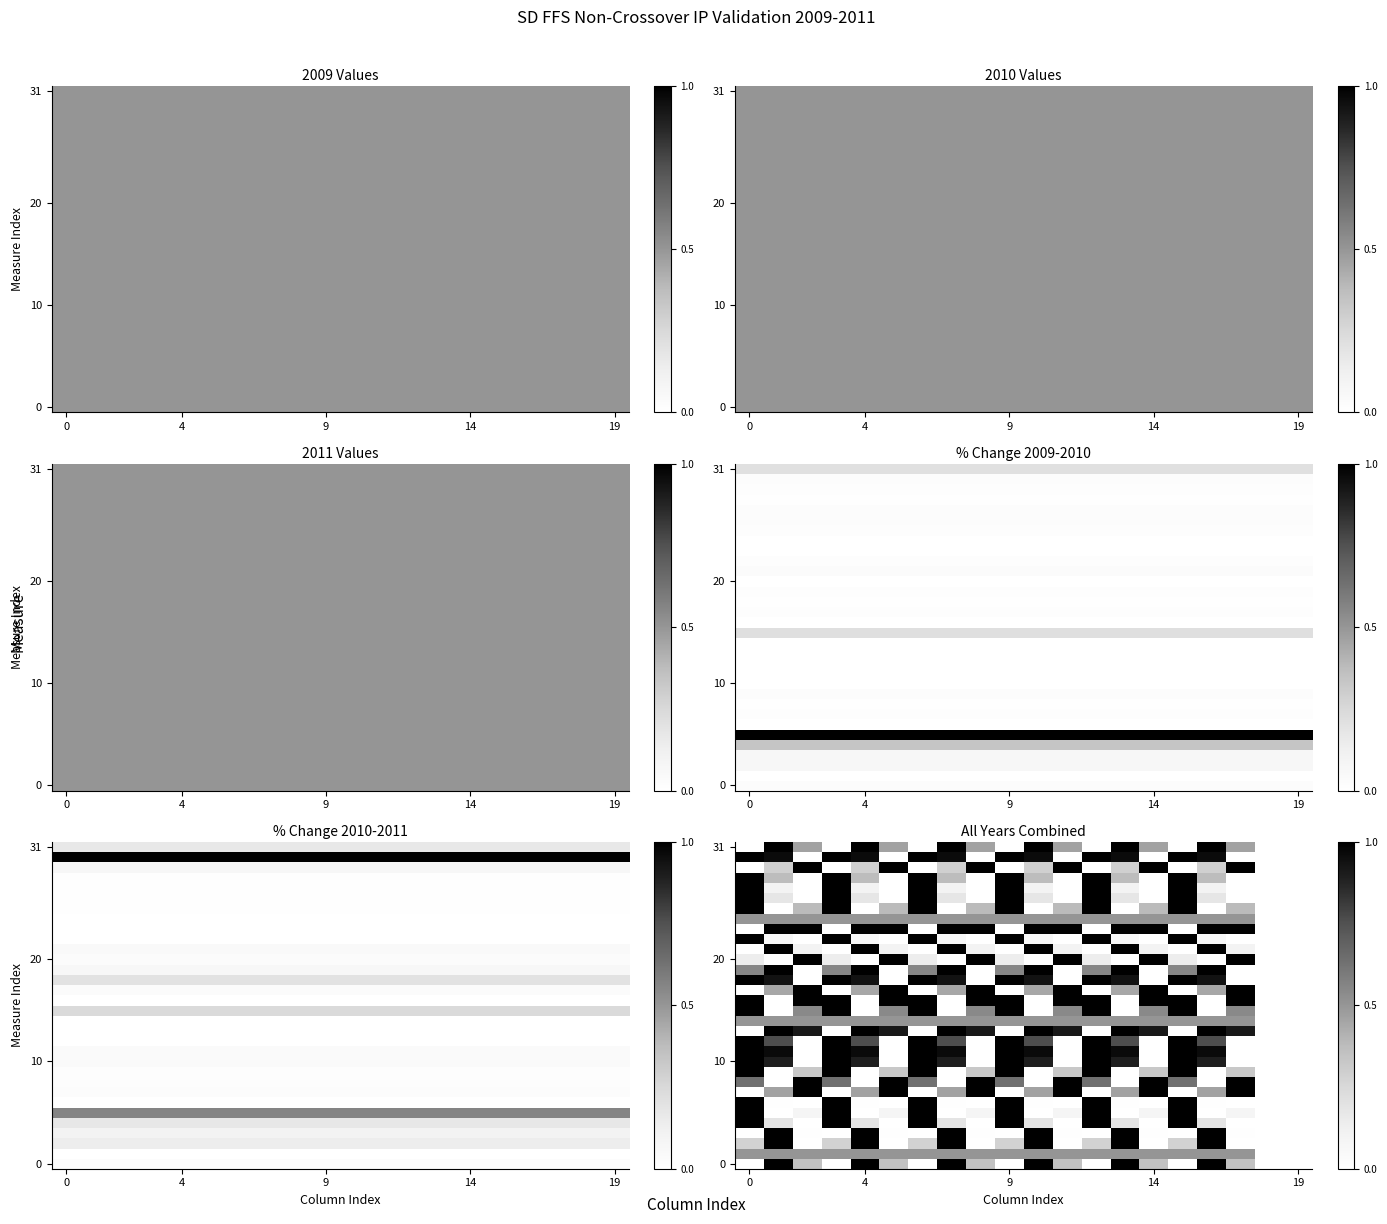

What is the sum of all 0 values?

8.1